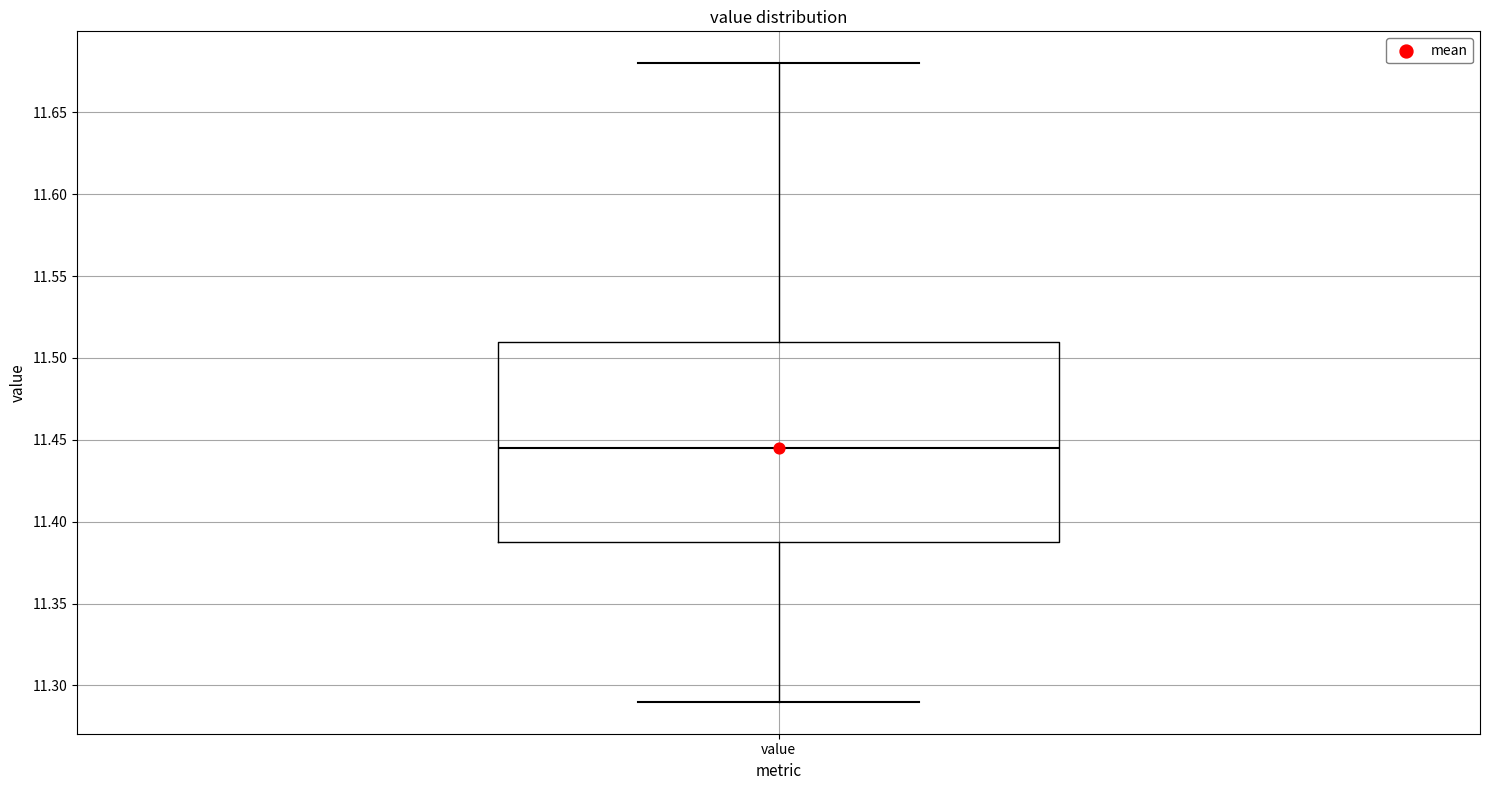

Read this box plot against the y-axis: the position of the median line, the range covered by the box, and the ends of both whiskers. The values are not printed on the chart, so give them approximately, as read against the axis.

median 11.445, box 11.390 to 11.510, whiskers 11.290 to 11.680